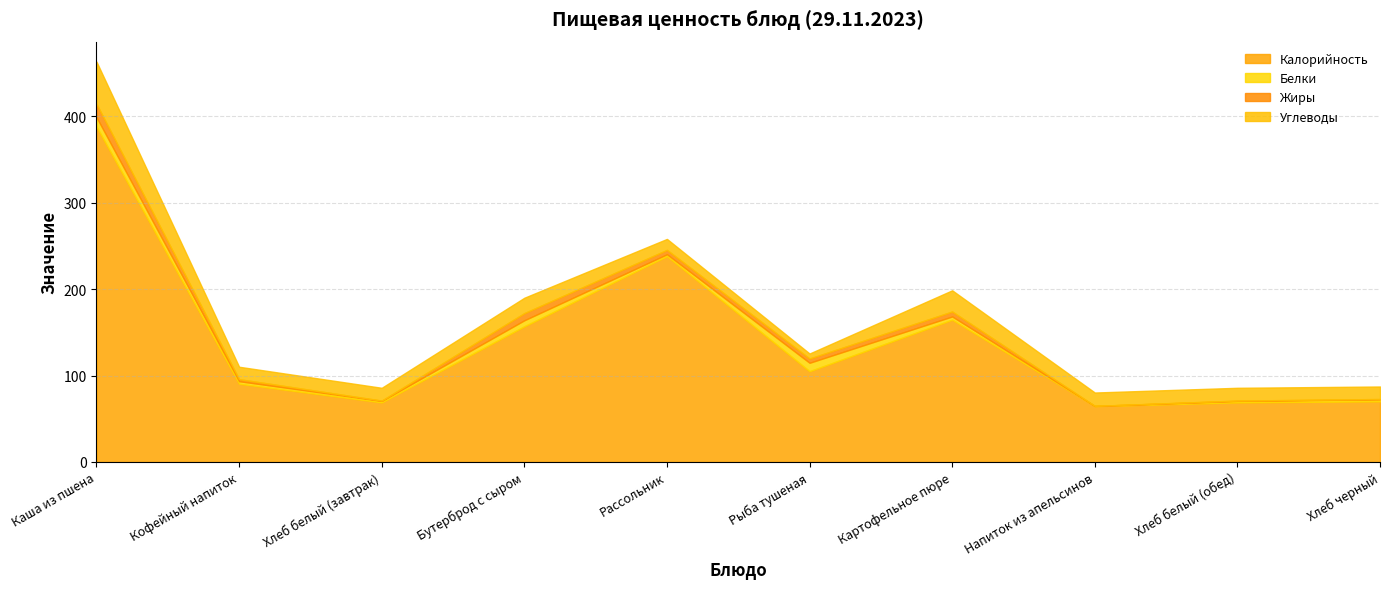

What is the label of the 9th point from the right?

Кофейный напиток